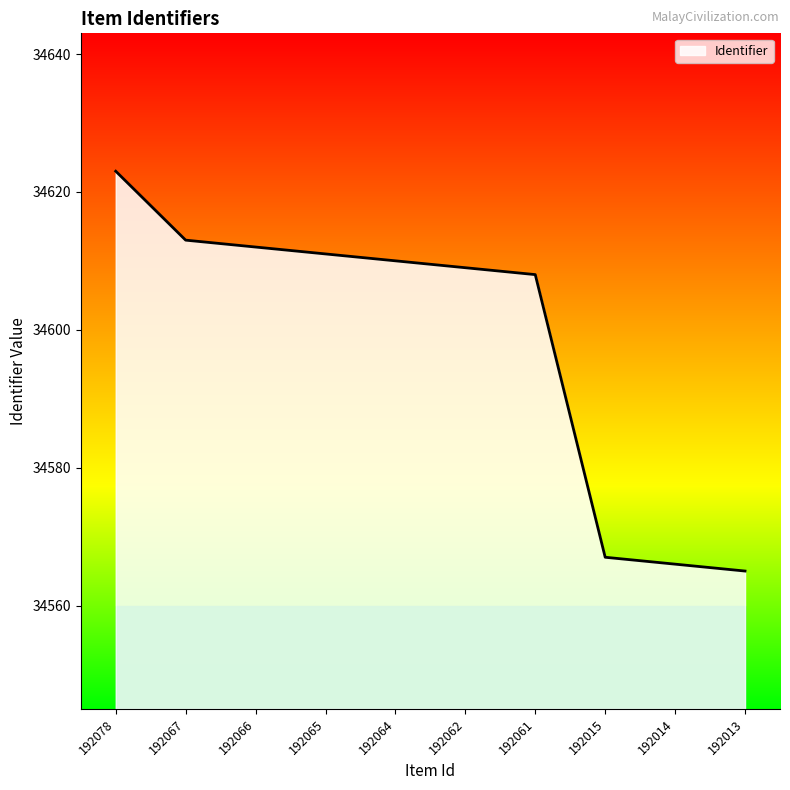

The chart shows a value of 34565 at 192013. True or false?

True